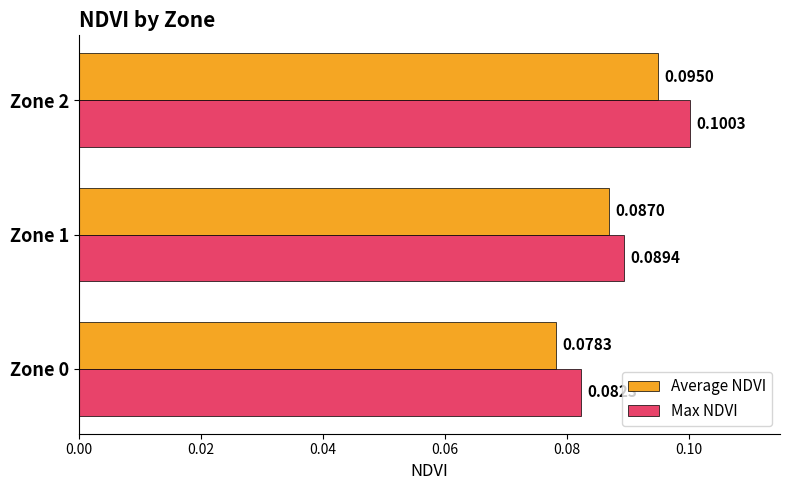

List the series in order of their overall mean, highest first.

Max NDVI, Average NDVI